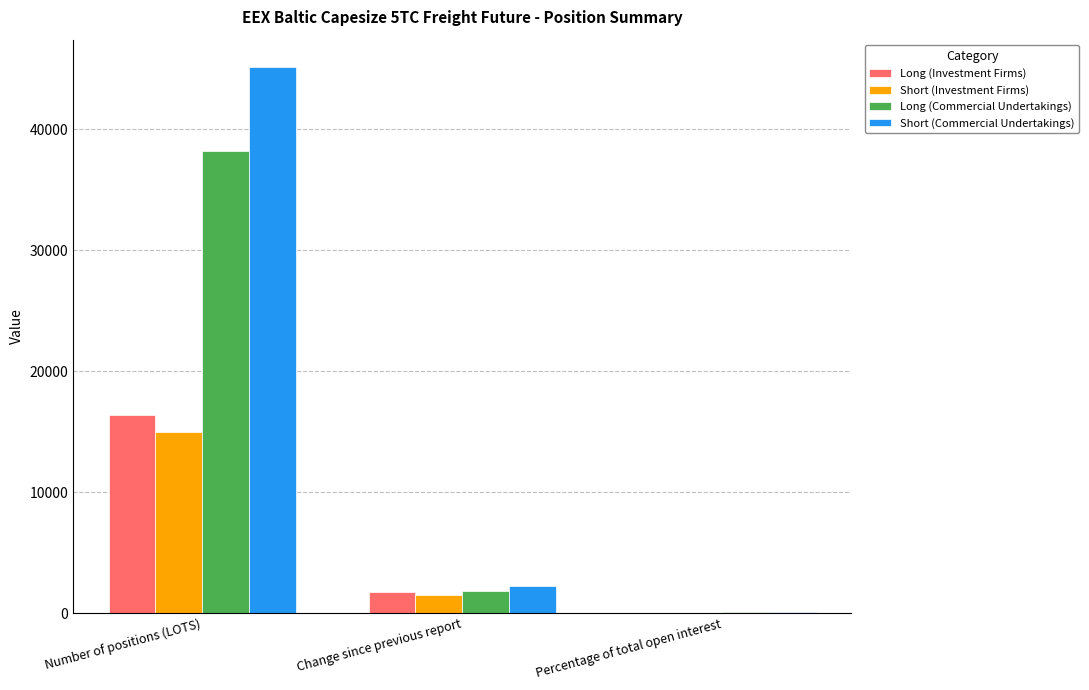

Does the chart contain stacked bars?

No